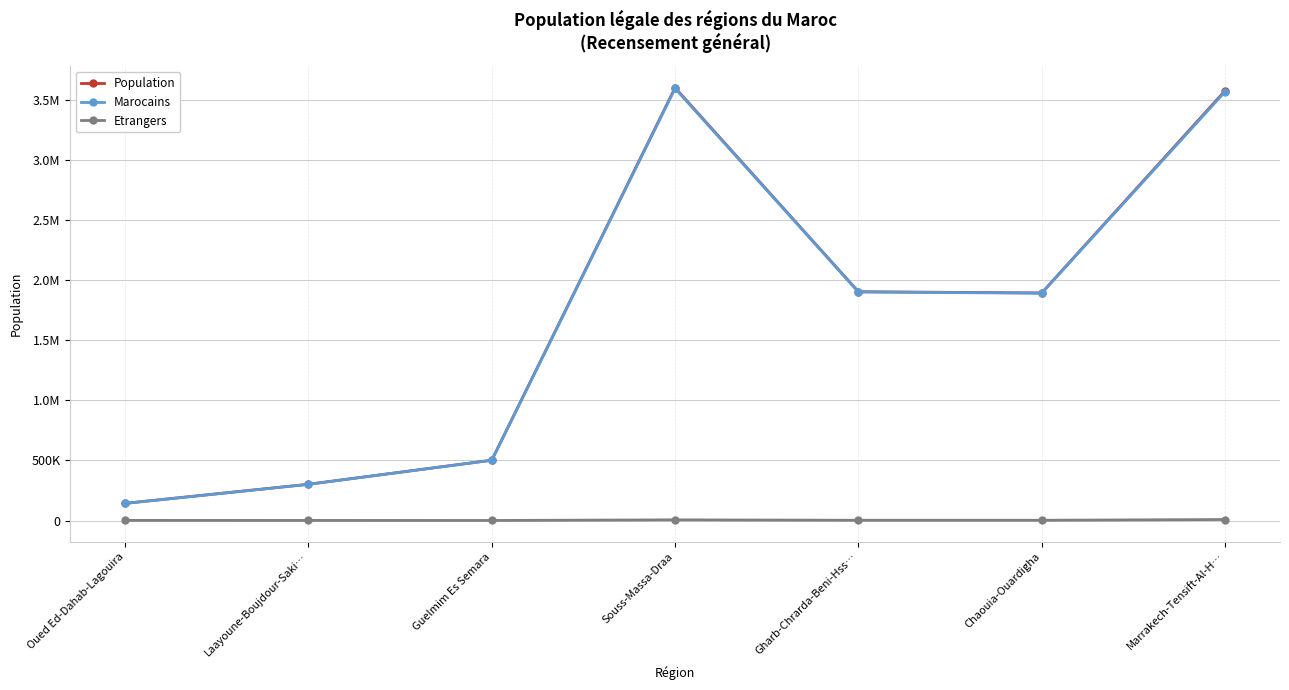

Is this an area chart (filled region under the line)?

No